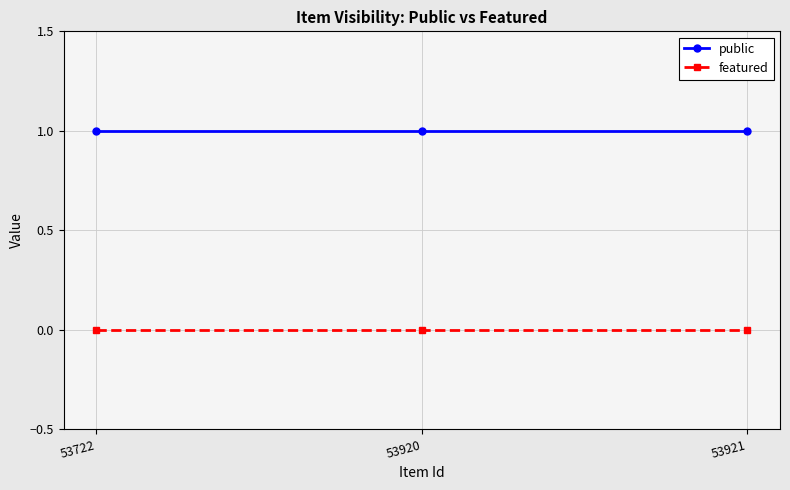

List the series in order of their peak value, highest first.

public, featured